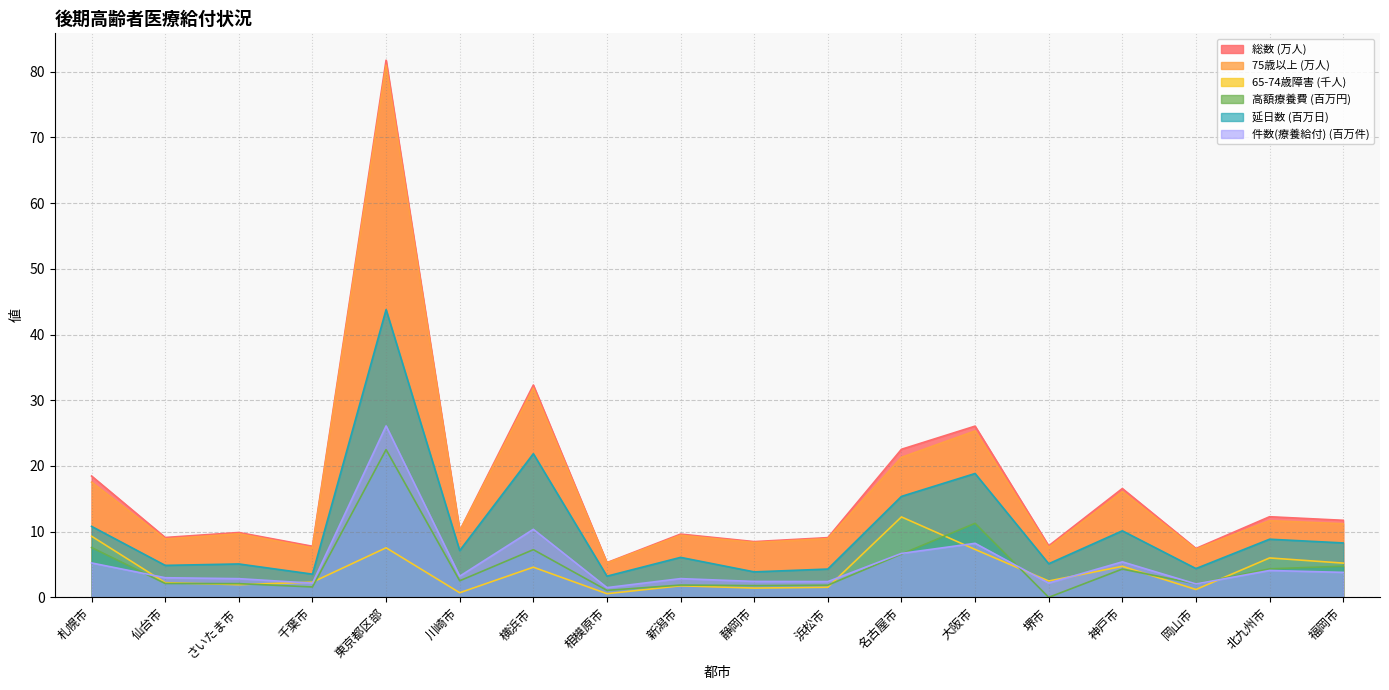

What is the average value of the 高額療養費 series?

4.7